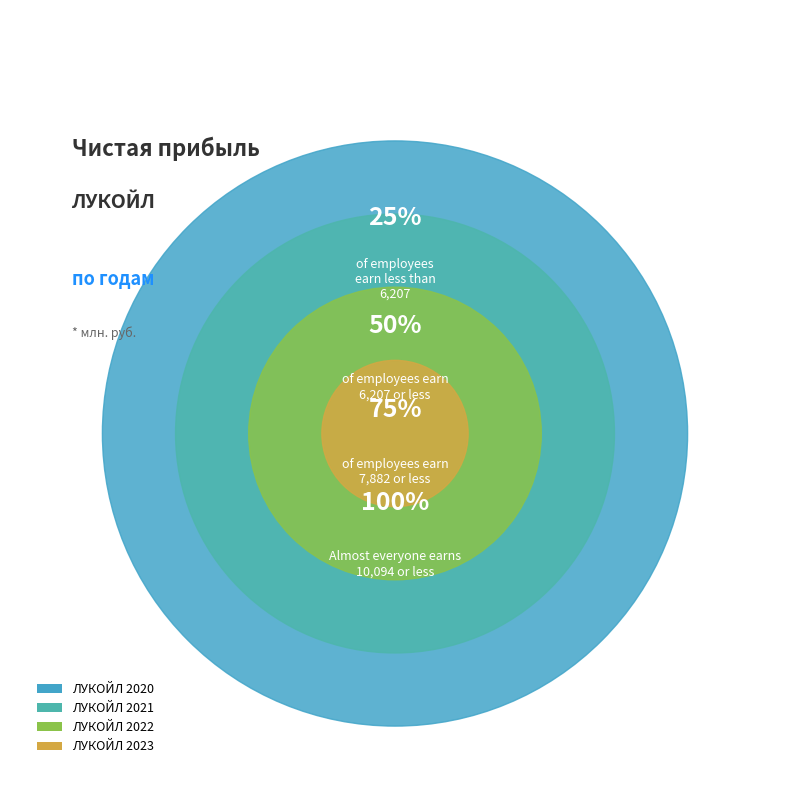

To the nearest percent, what percentage of the pie is ЛУКОЙЛ 2023?

33%